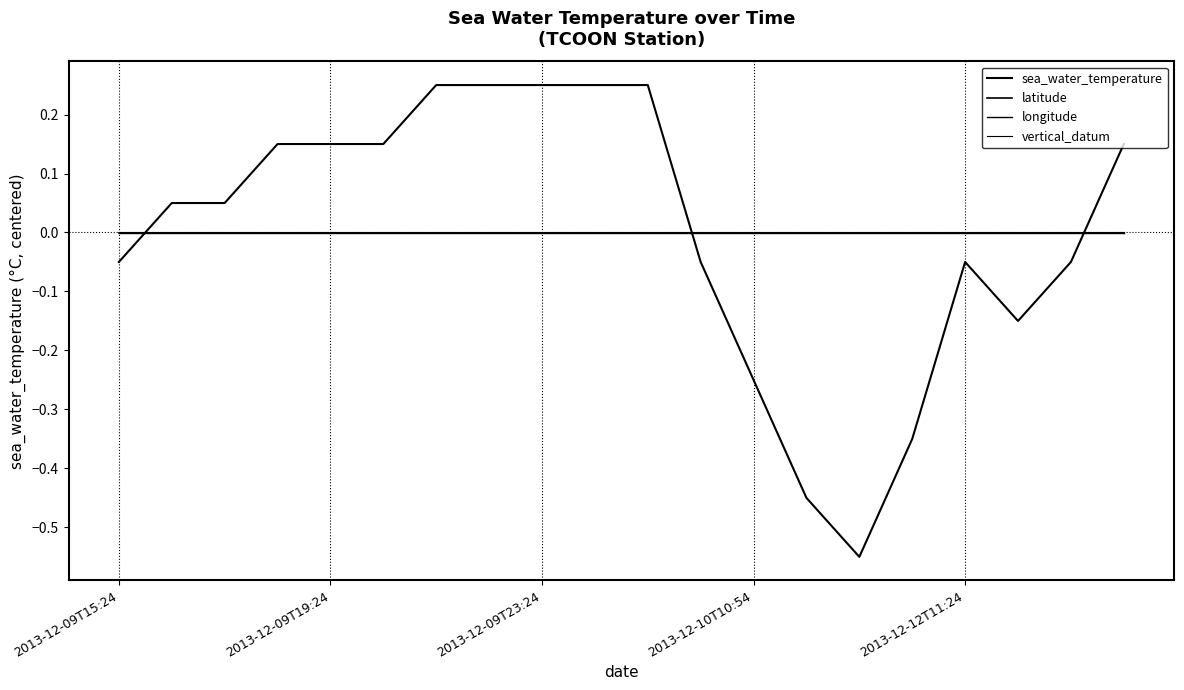

How many lines are shown in the chart?

4